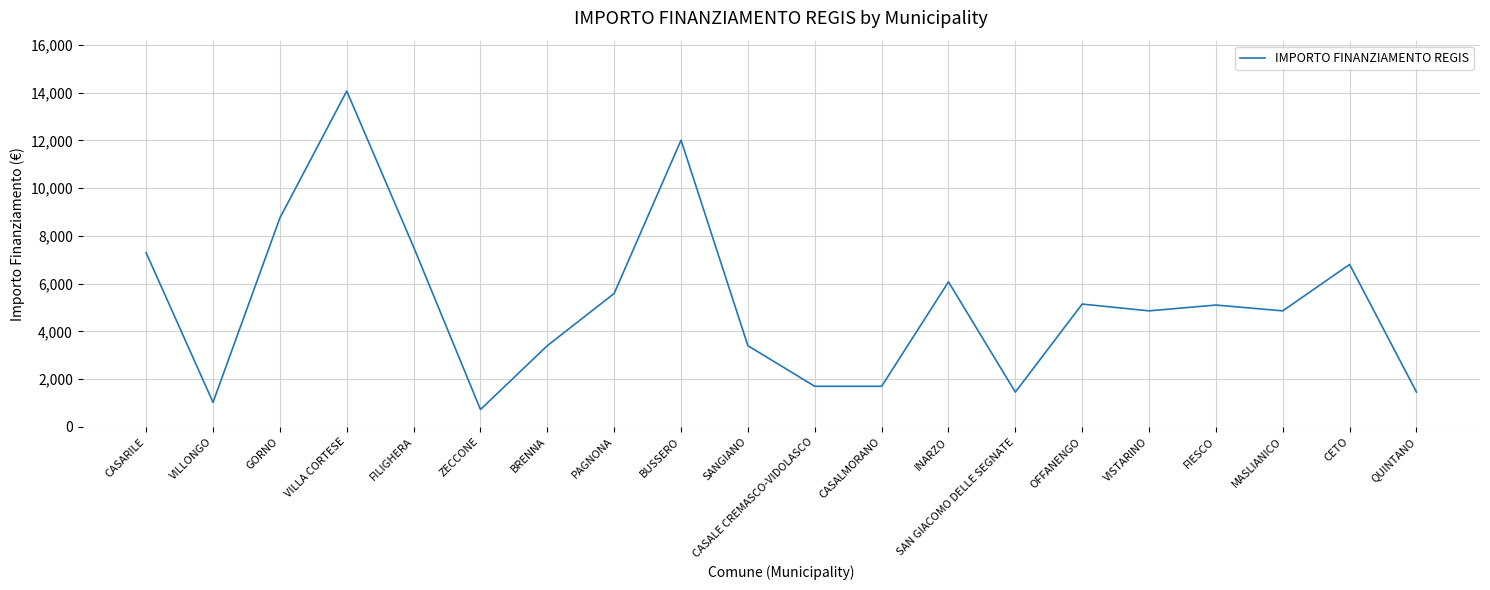

The value at GORNO is 3140. True or false?

False